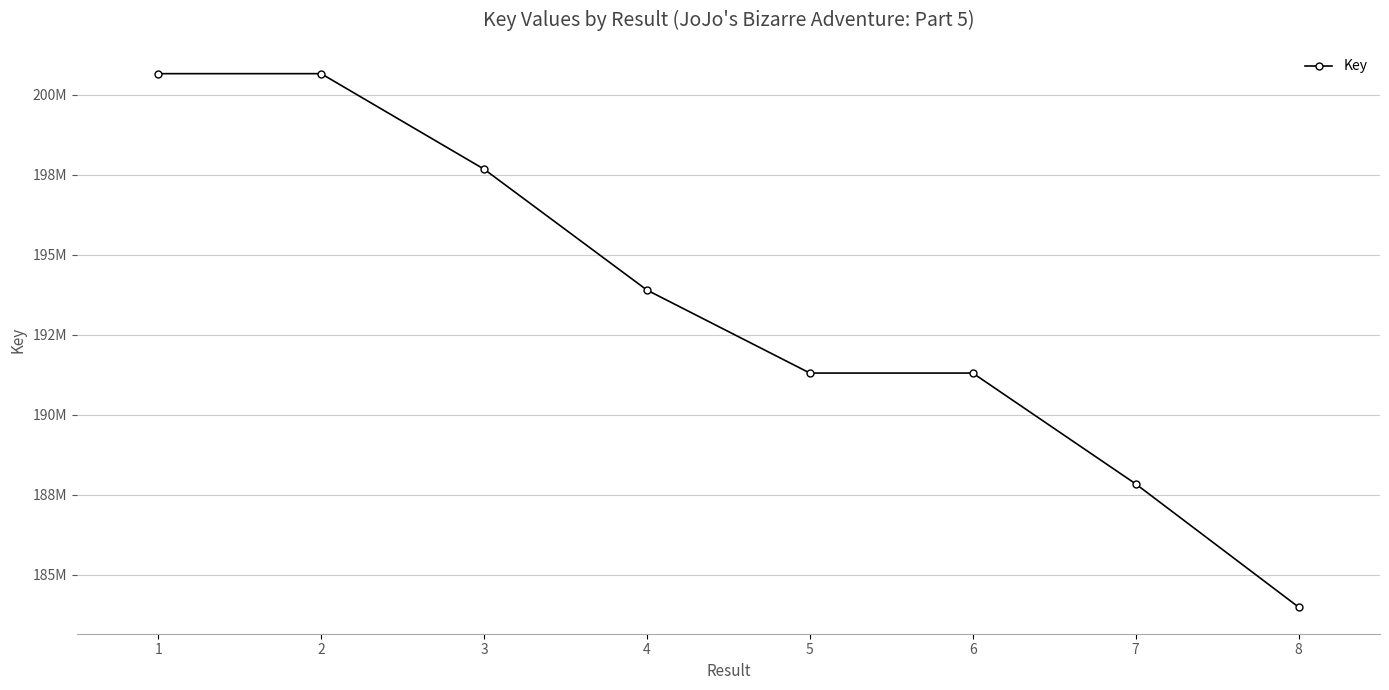

What is the maximum value shown in the chart?

200656734